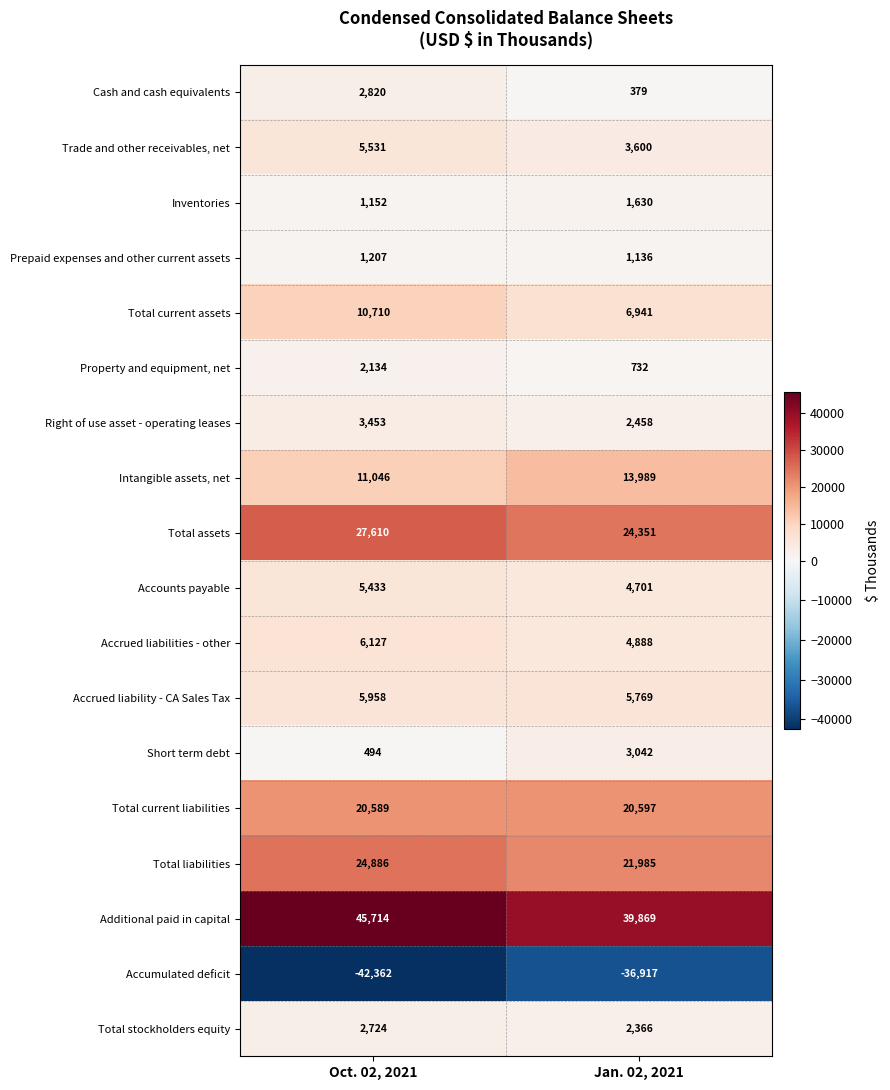

Where is Right of use asset - operating leases nearest to the value 2955?

Jan. 02, 2021